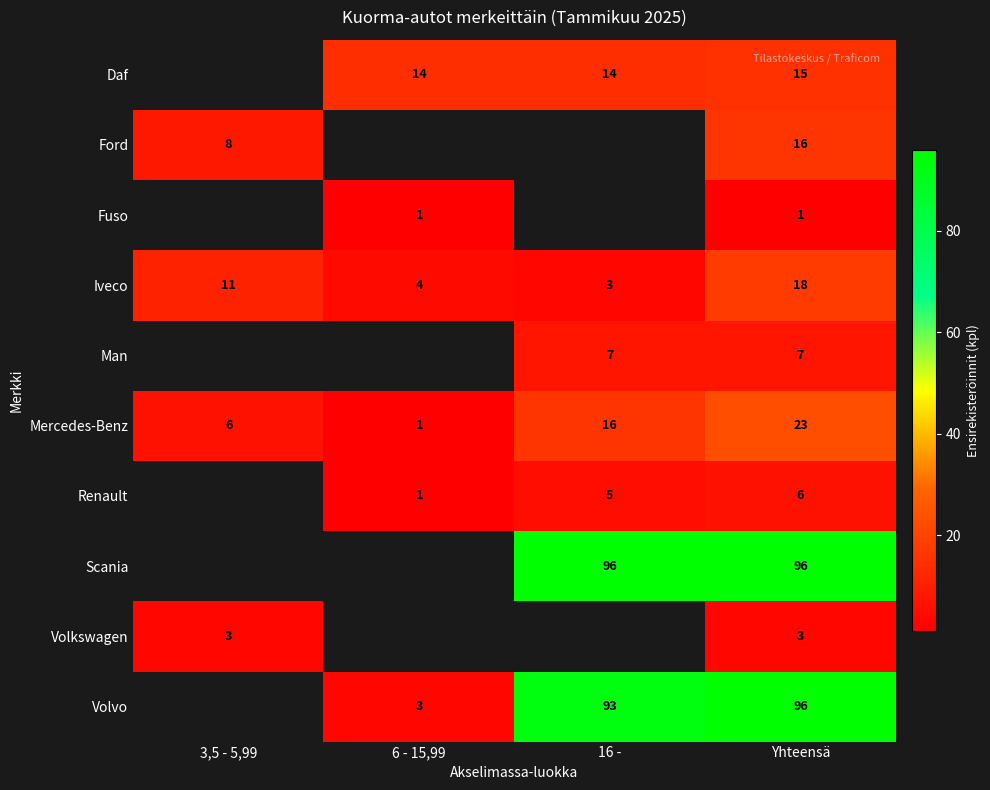

At which category does the chart reach its minimum across all series?

6 - 15,99